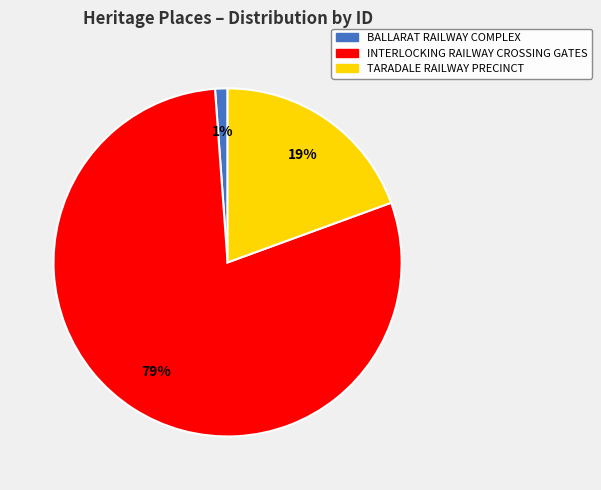

To the nearest percent, what is the average slice percentage?

33%